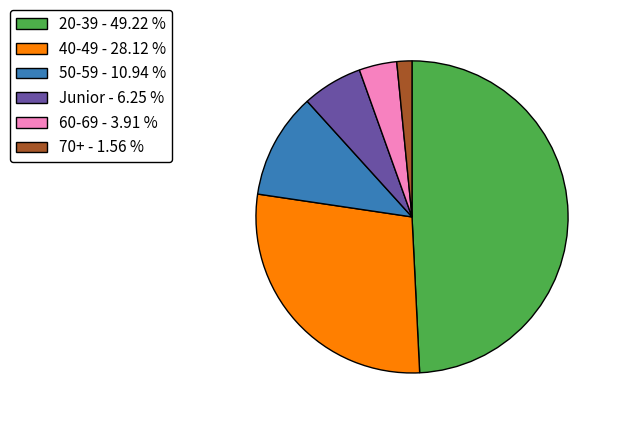

Rank the categories by value from lowest to highest.

70+ - 1.56 %, 60-69 - 3.91 %, Junior - 6.25 %, 50-59 - 10.94 %, 40-49 - 28.12 %, 20-39 - 49.22 %